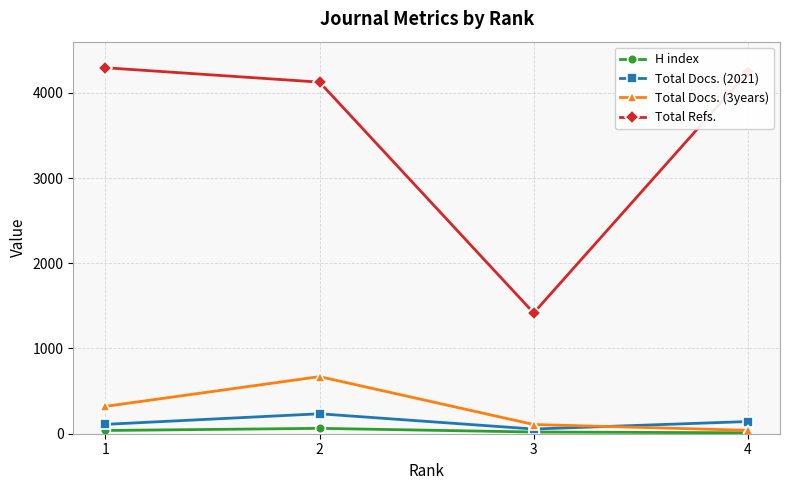

Which series changed the most between 3 and 4?

Total Refs.